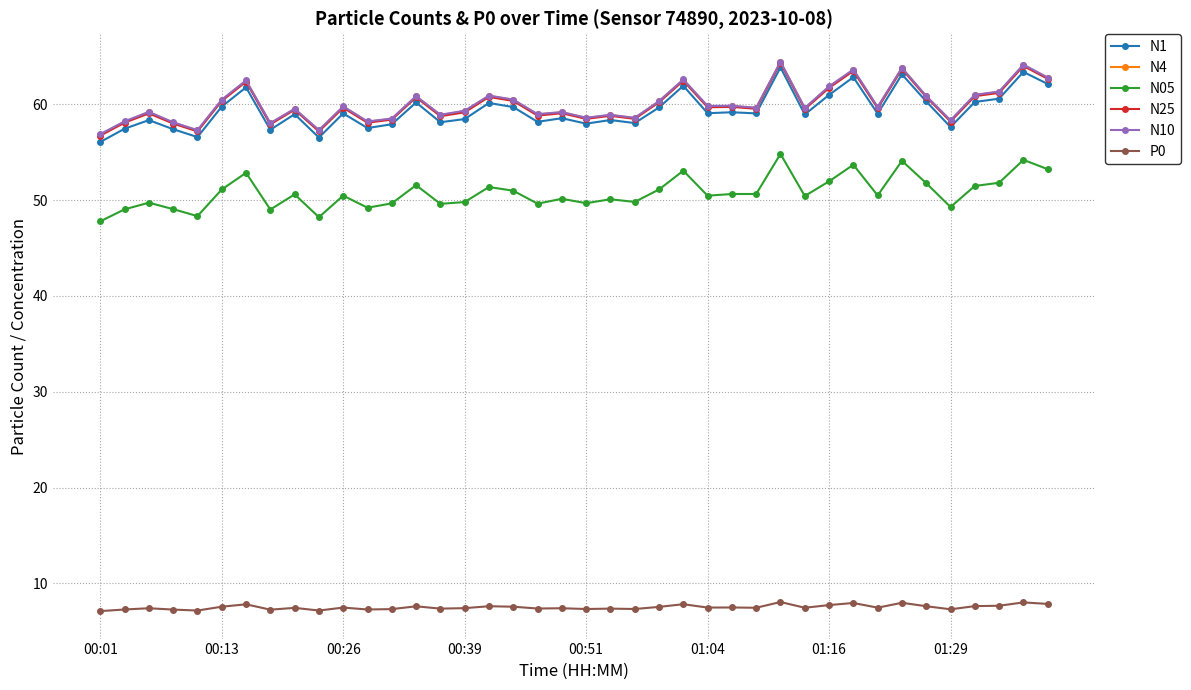

At how many categories does at least one series exceed 43?

40